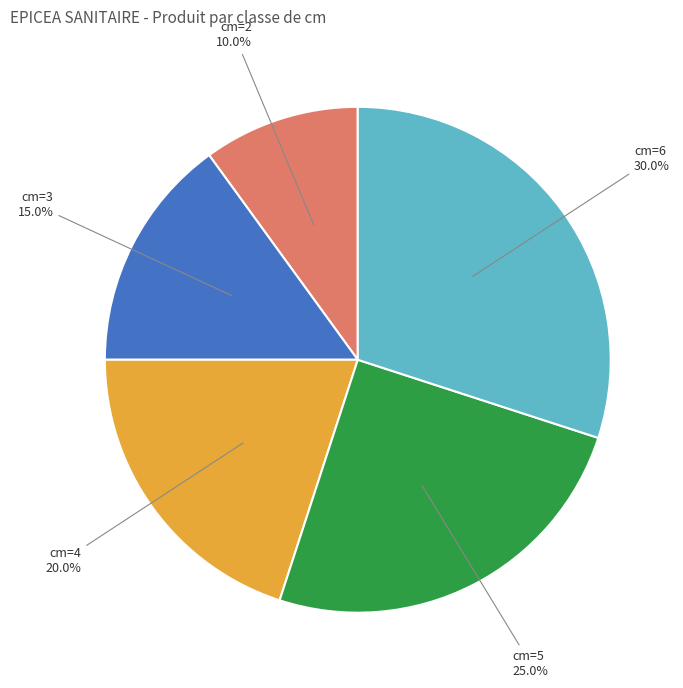

Is there any slice that represents more than half of the pie?

No